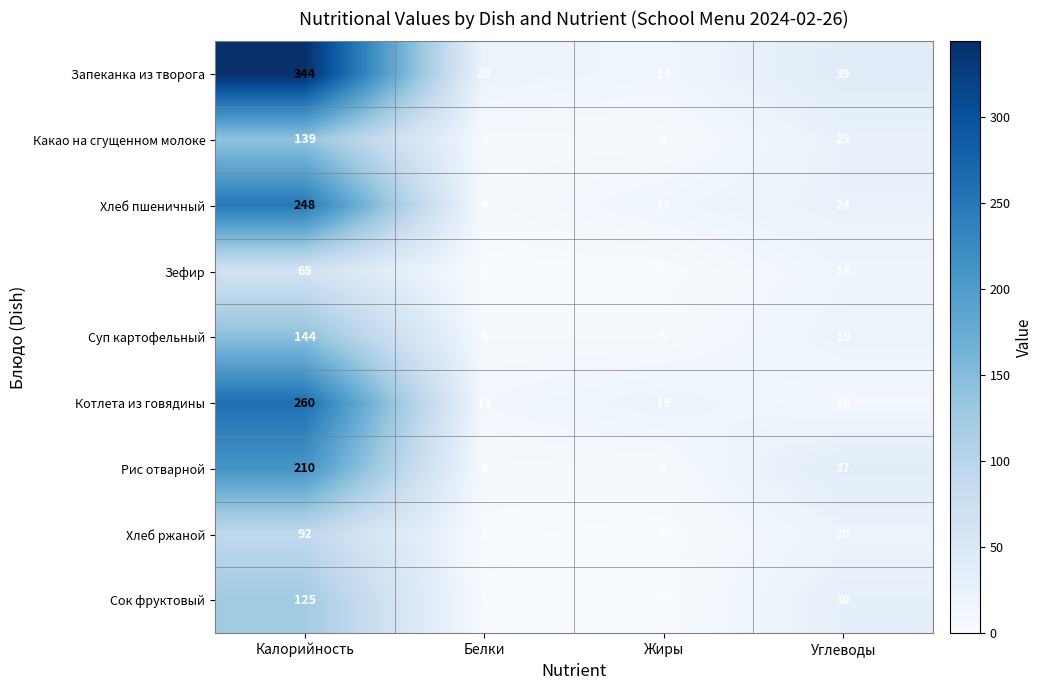

At which category does the chart reach its peak across all series?

Калорийность